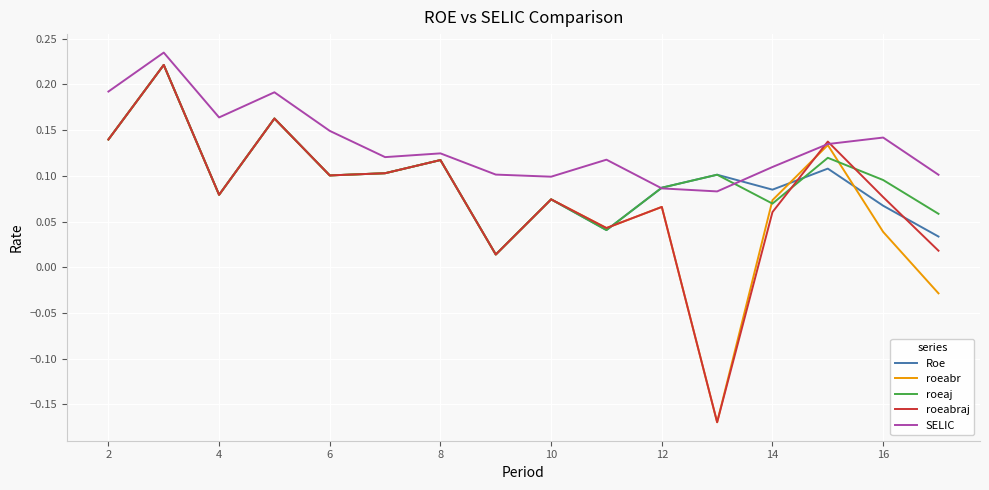

Which series has the largest total across all categories?

SELIC